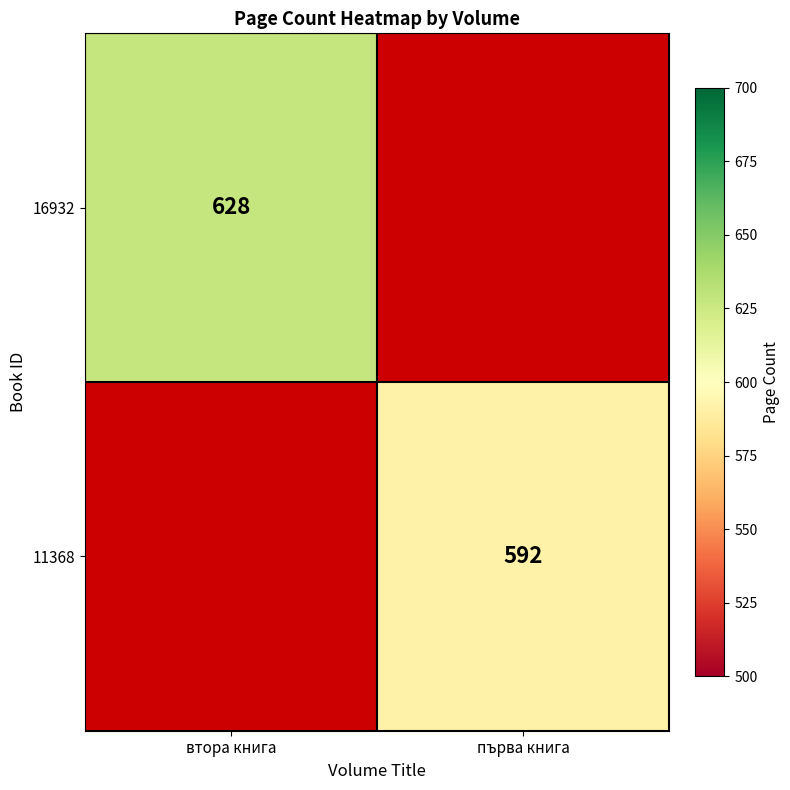

The 11368 series shows 592 at първа книга. True or false?

True